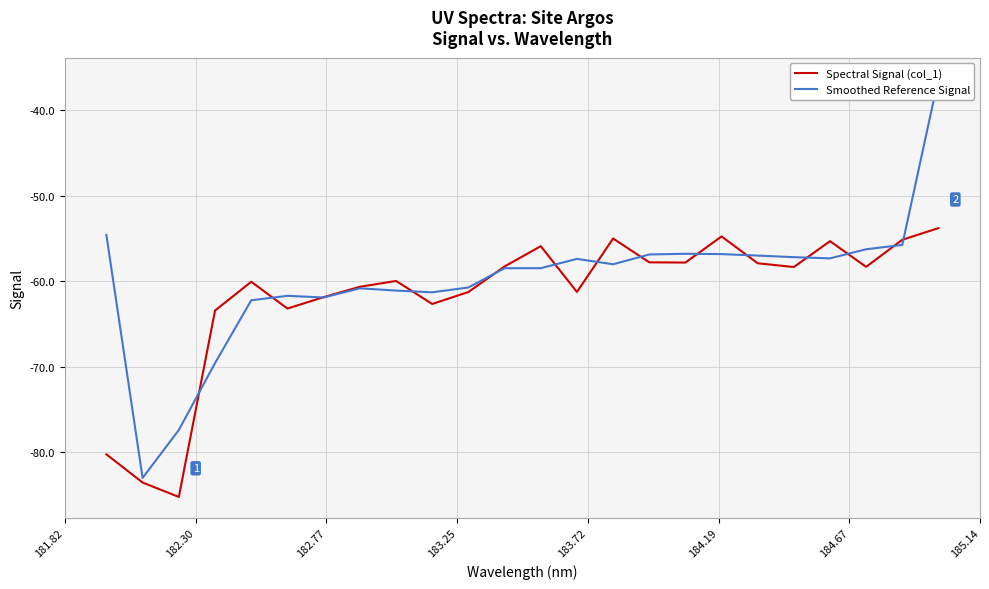

What is the highest value of the Spectral Signal (col_1) series?

-53.8